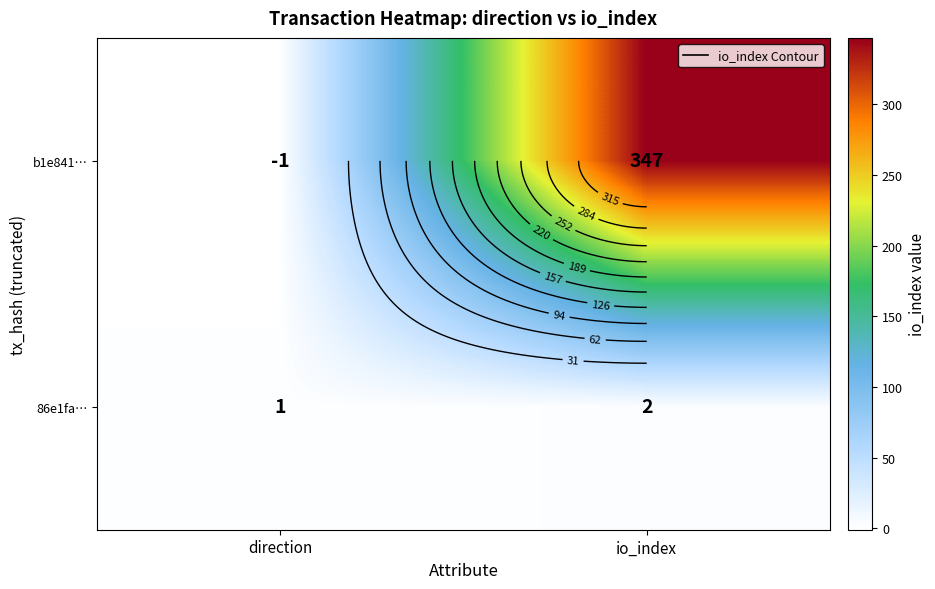

True or false: b1e841… has a value of 577 at io_index.

False